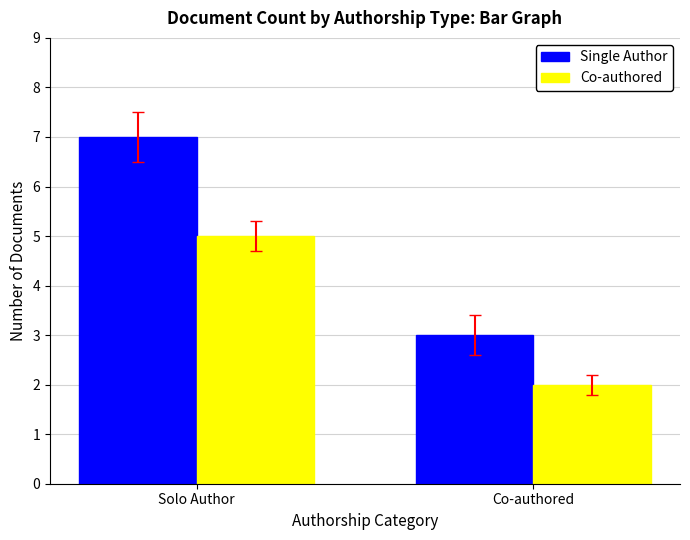

Which category has the lowest value in the Co-authored series?

Co-authored